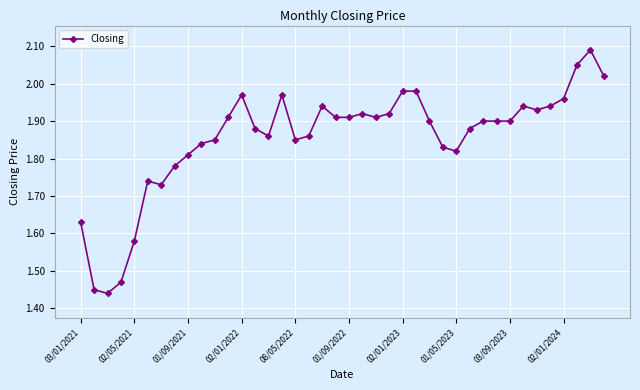

True or false: the data has more than 1 interior local peaks.

True